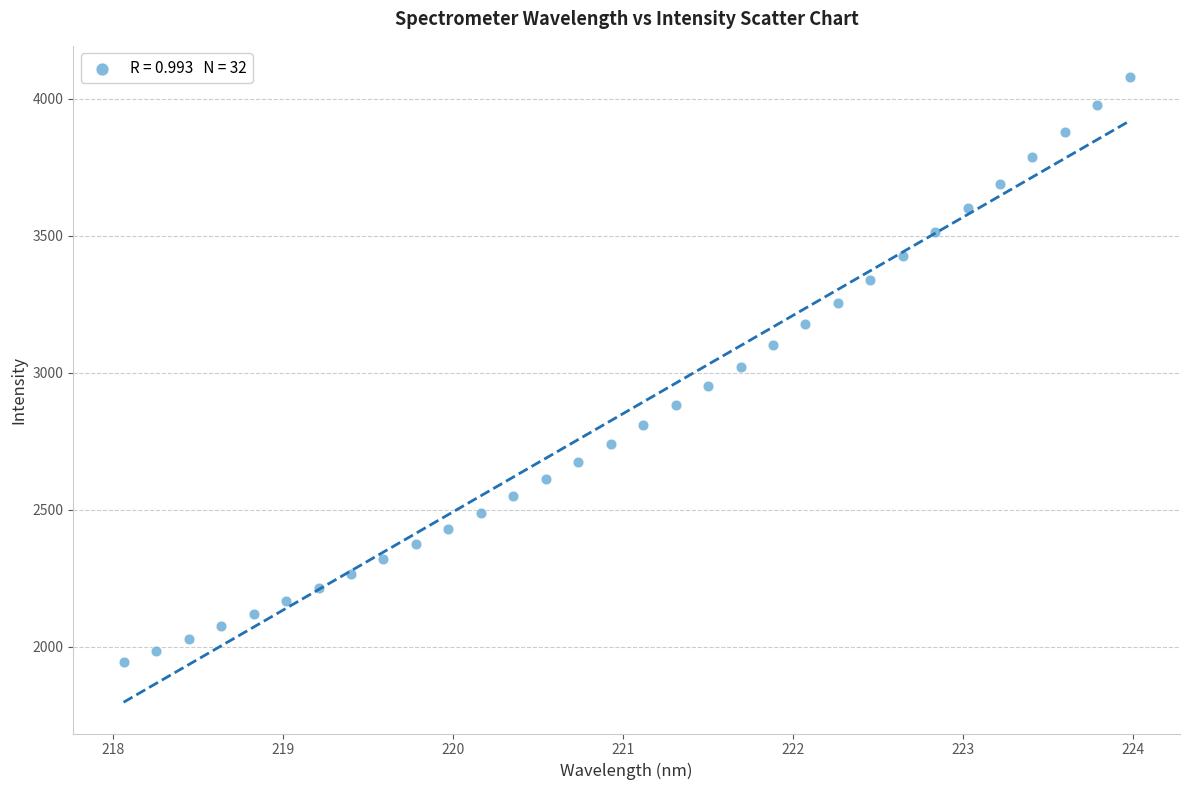

What is the range of X values (max minus min)?

5.9